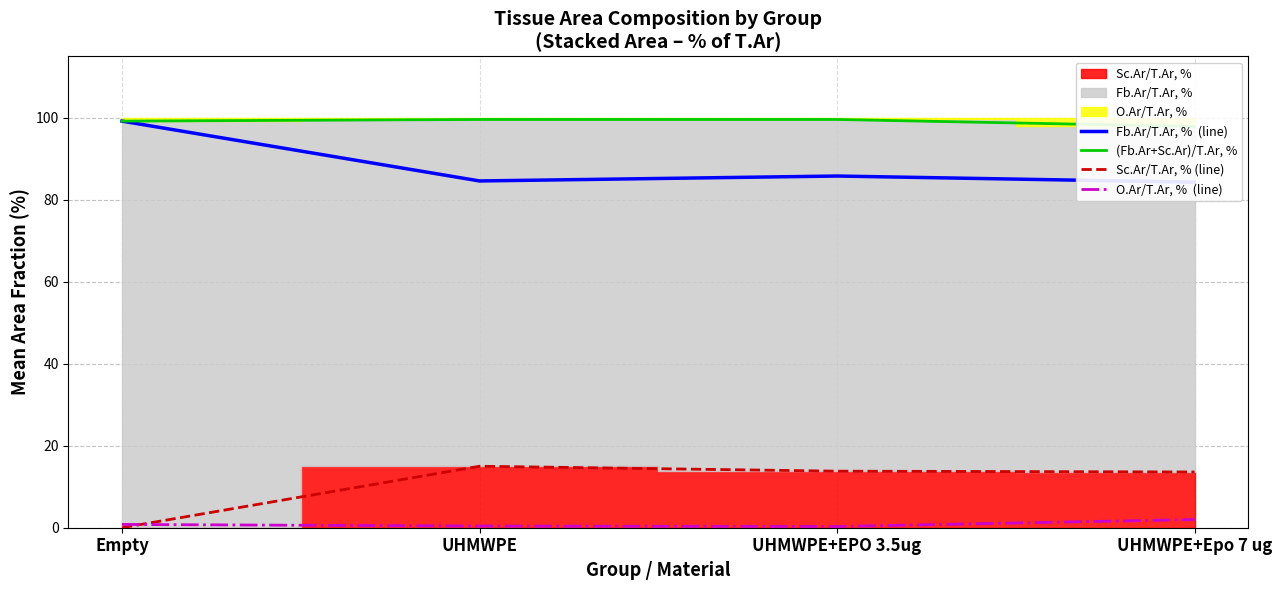

True or false: Sc.Ar/T.Ar, % (line) has a value of 9.5 at UHMWPE.

False